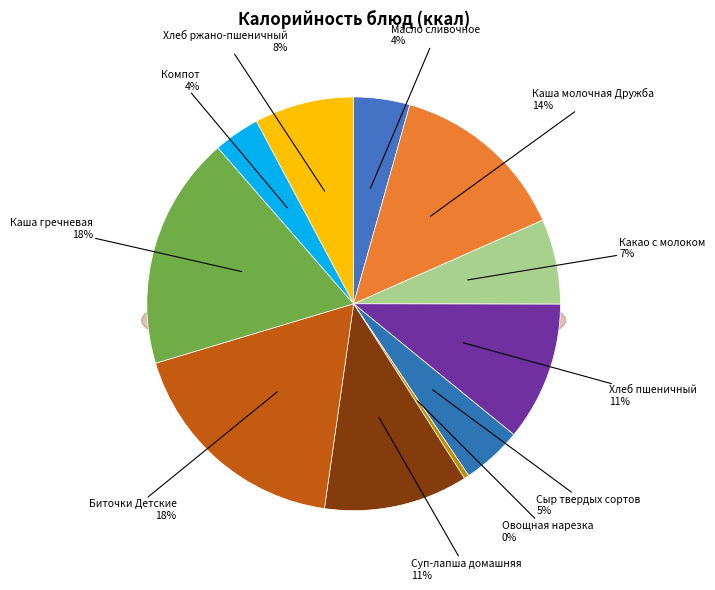

Do Каша гречневая and Овощная нарезка together represent more than half of the pie?

No